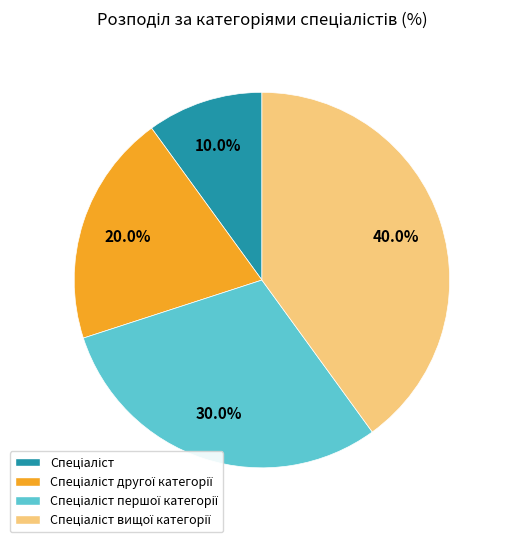

To the nearest percent, what is the difference between the largest and smallest slice percentages?

30%